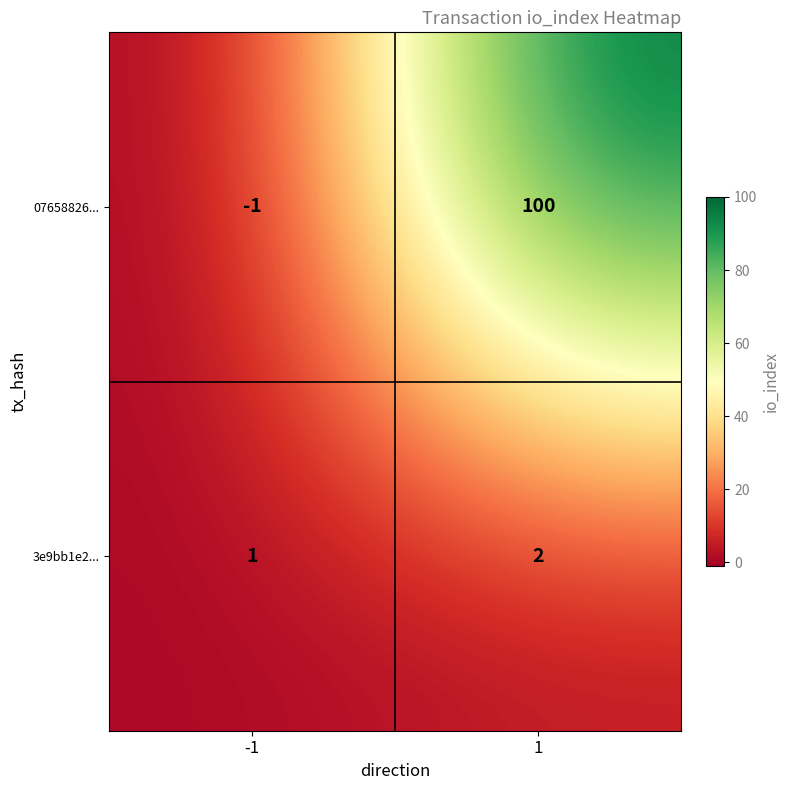

What is the total value across all series at 1?

102